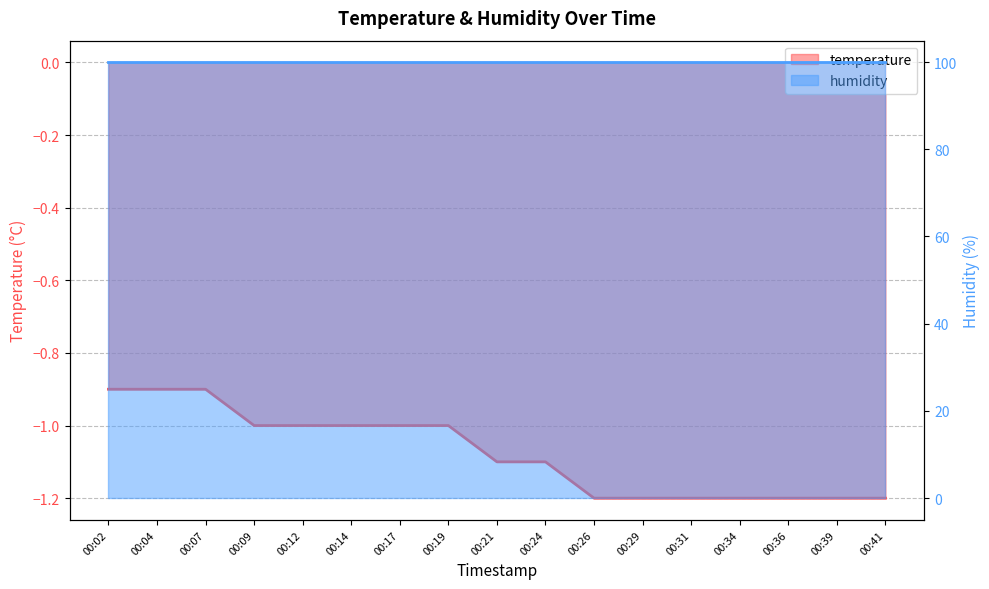

Reading left to right, what are all the values shown in this chart?

-0.9	-0.9	-0.9	-1.0	-1.0	-1.0	-1.0	-1.0	-1.1	-1.1	-1.2	-1.2	-1.2	-1.2	-1.2	-1.2	-1.2